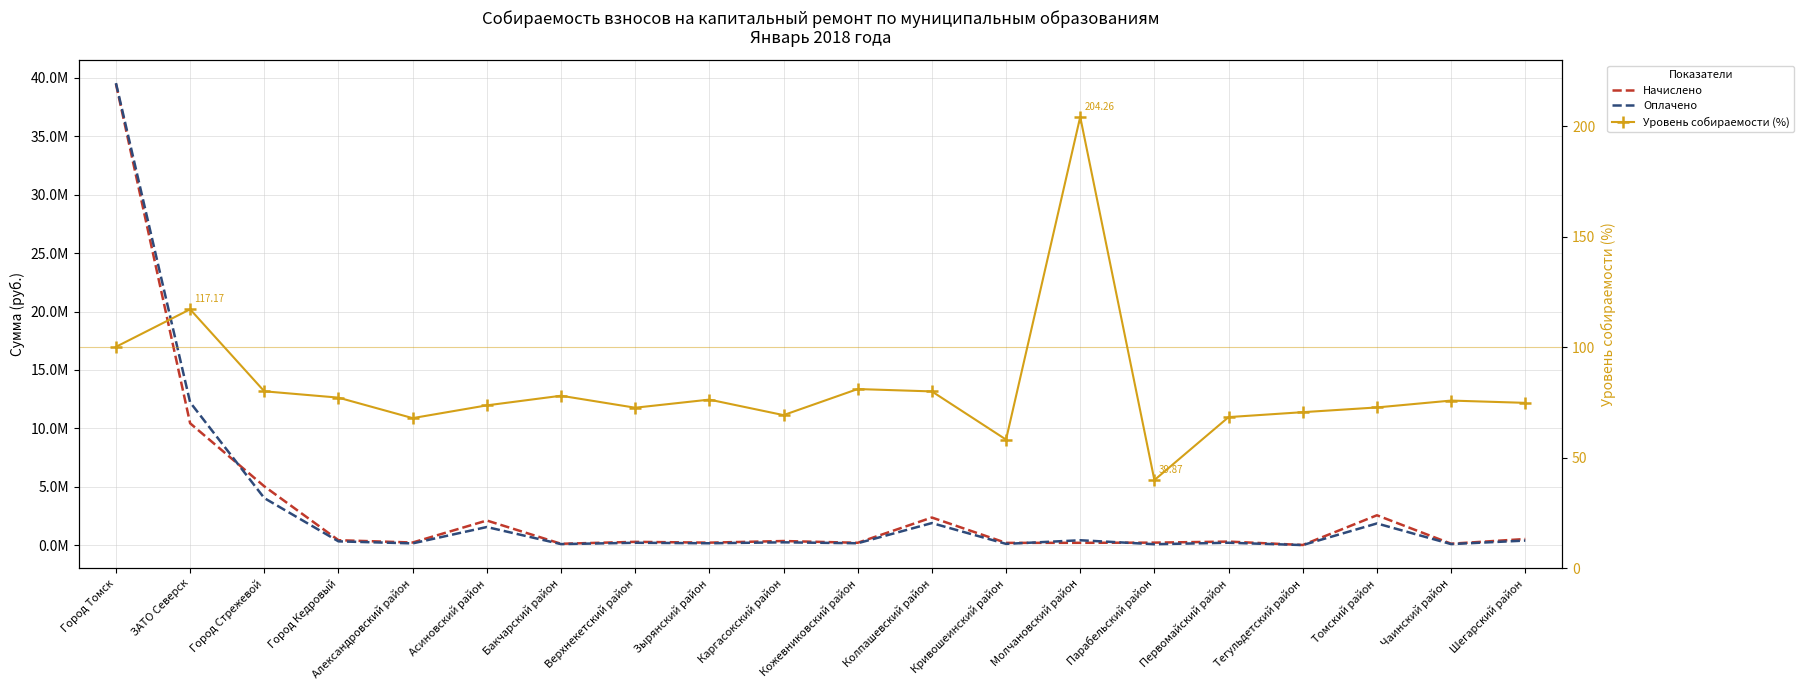

At how many categories does at least one series exceed 14893868?

1